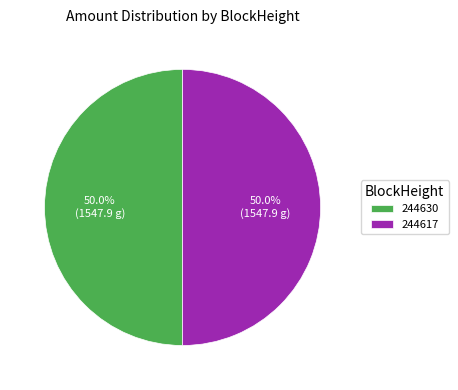

To the nearest percent, what is the difference between the largest and smallest slice percentages?

0%